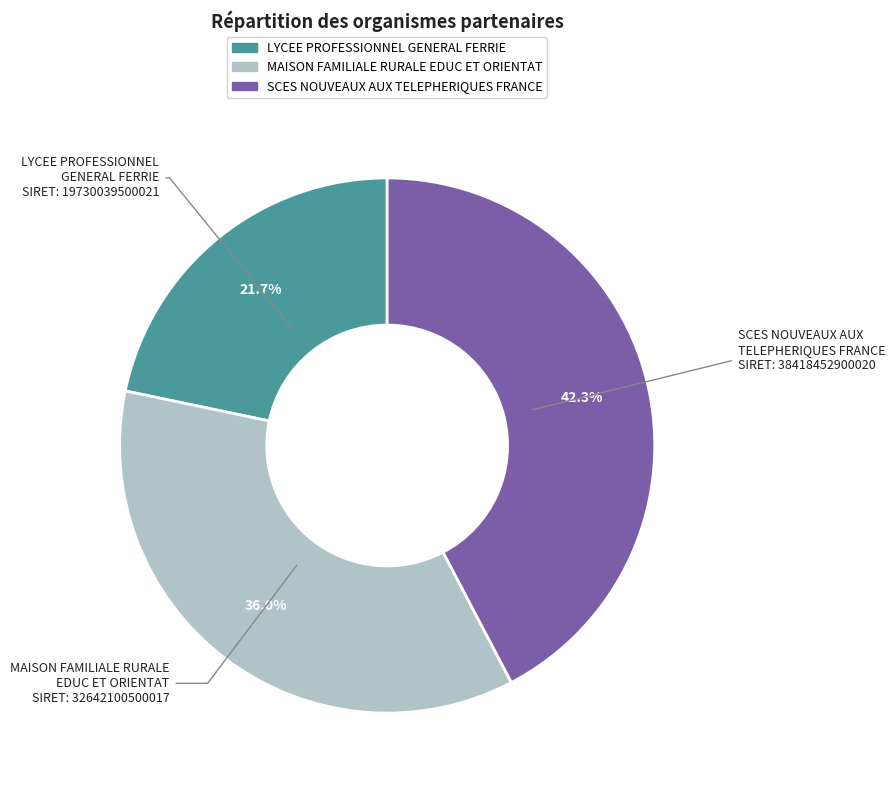

Count the number of slices in the pie.

3